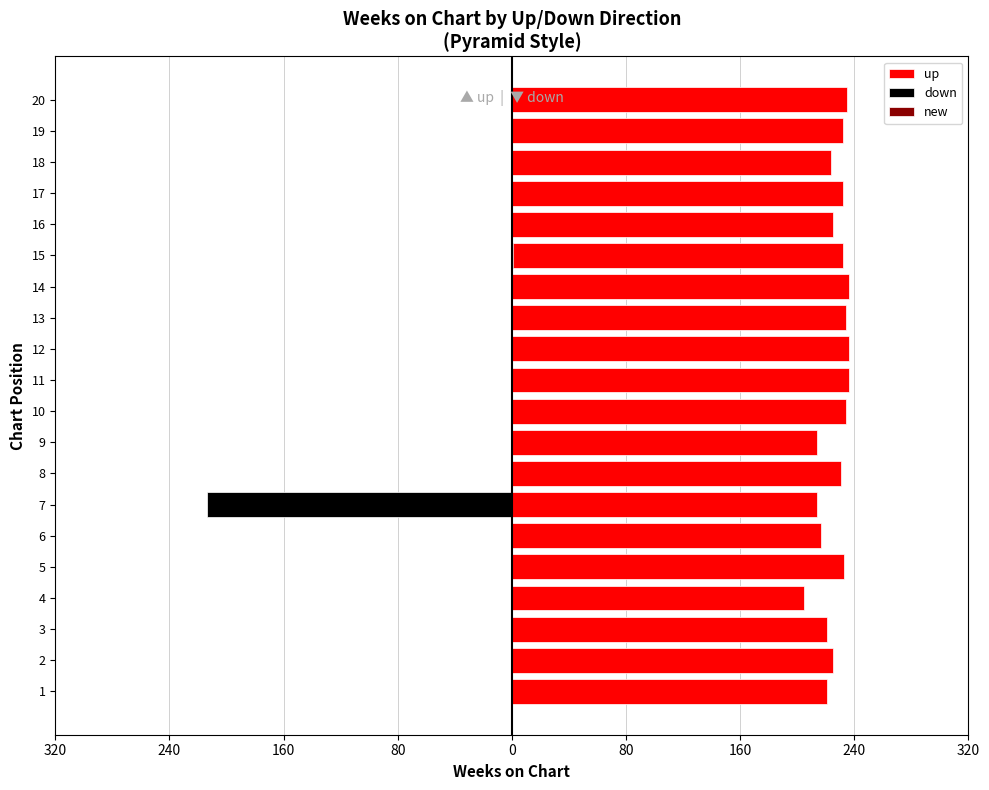

Is the value of new at 10 greater than the value of down at 18?

No